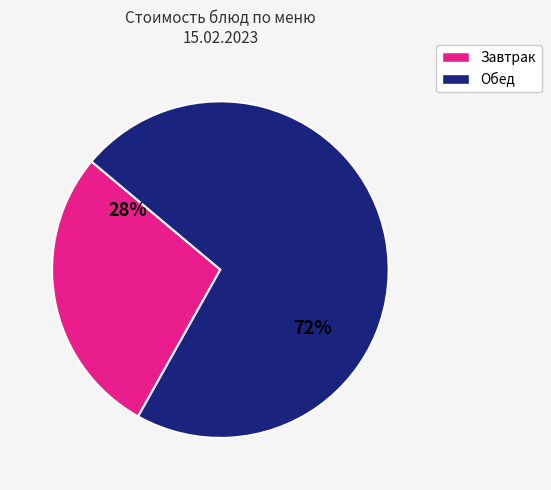

To the nearest percent, what is the average slice percentage?

50%